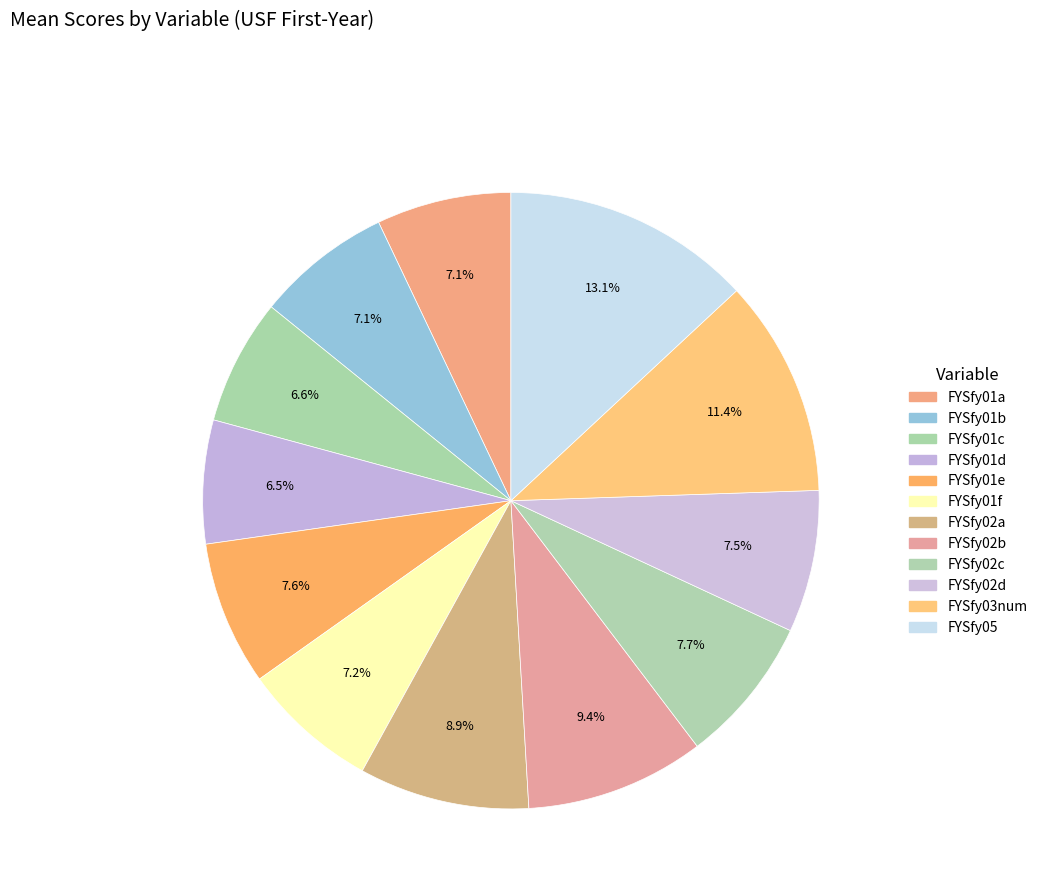

True or false: FYSfy02b accounts for 16% of the total.

False